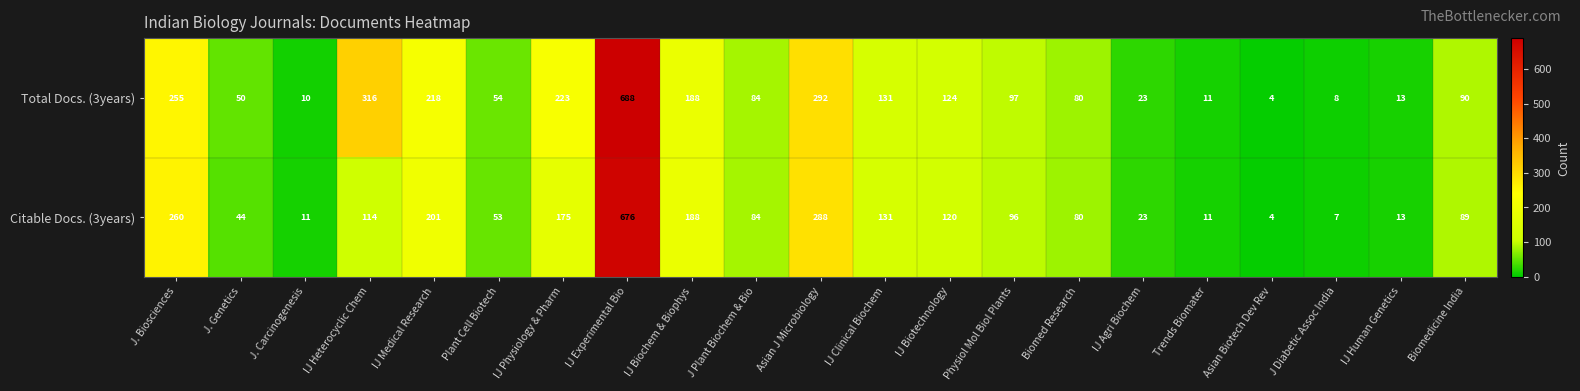

Rank the series by their average value, from lowest to highest.

Citable Docs. (3years), Total Docs. (3years)